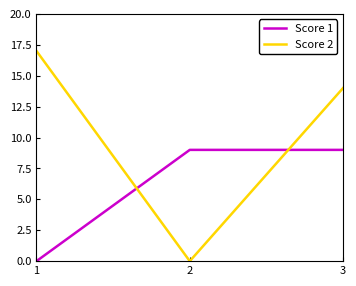

Is it true that Score 2 equals 0 at 2?

True